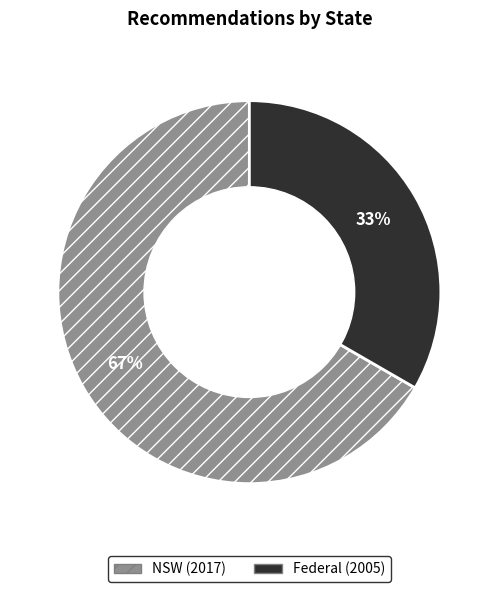

To the nearest percent, what is the average slice percentage?

50%